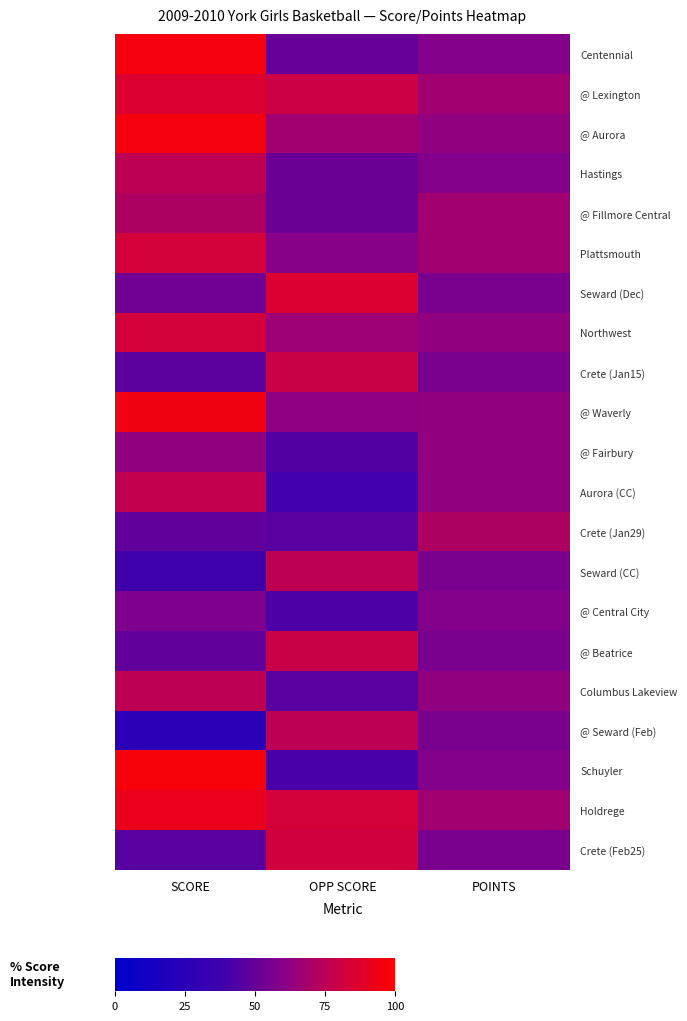

How many data points does each series have?

3